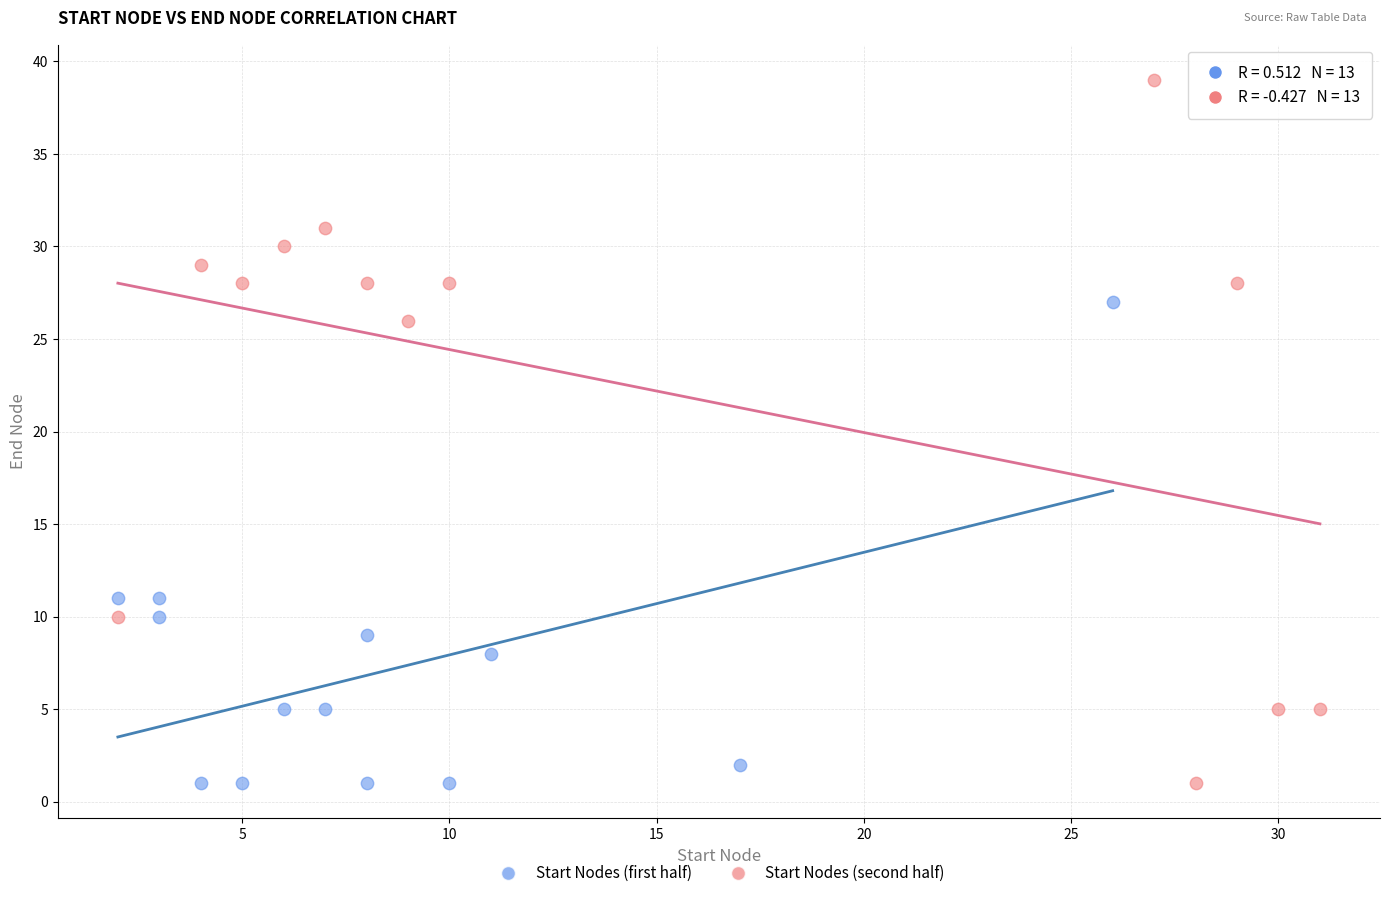

Which series reaches the maximum Y coordinate?

Start Nodes (second half)